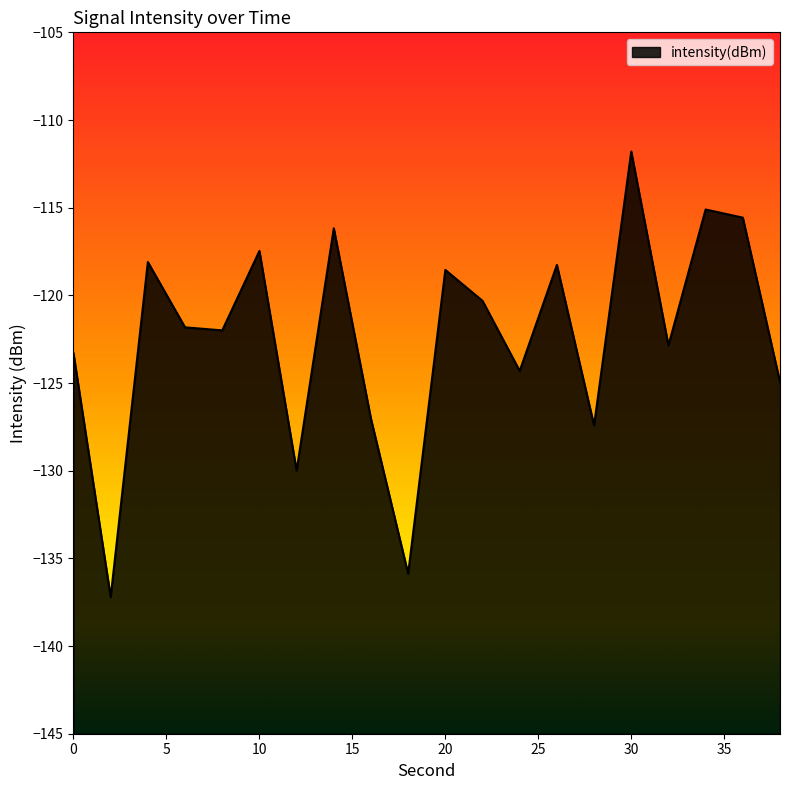

Is it true that the value at 12 is -56.4?

False